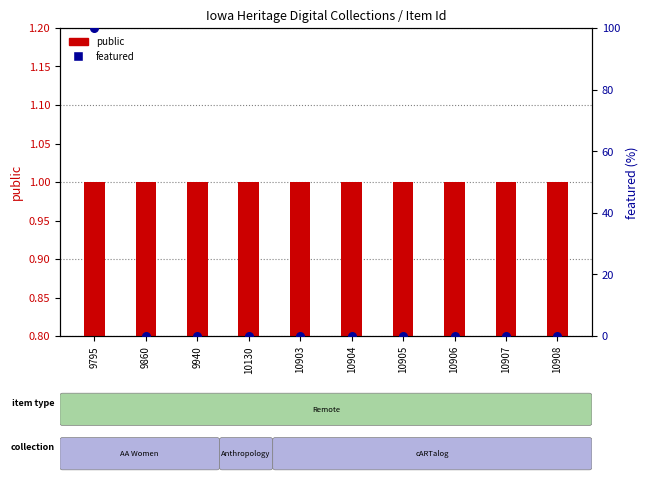

What is the total value across all series at 9795?

101